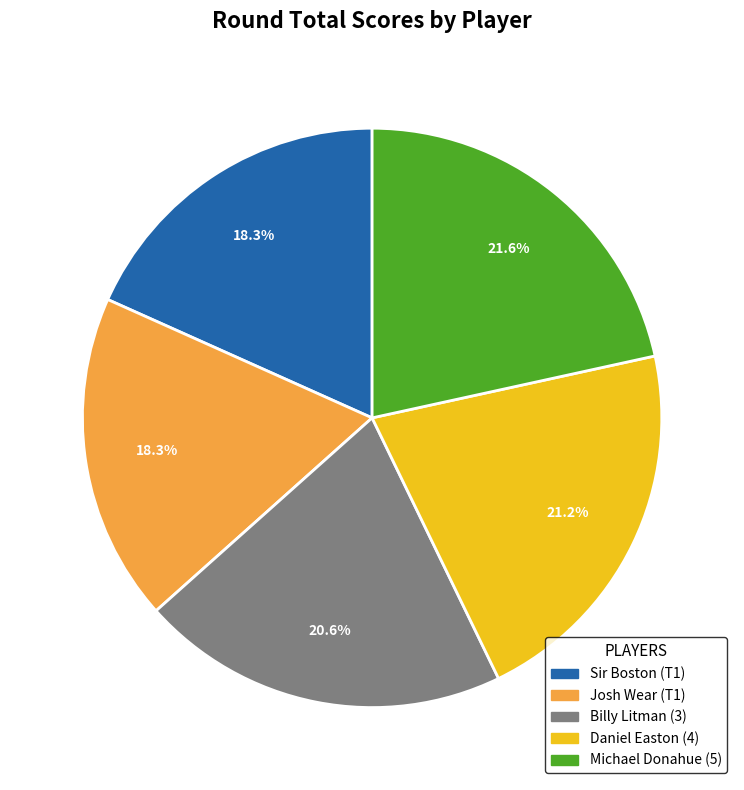

Is the sum of Michael Donahue (5) and Daniel Easton (4) greater than half?

No